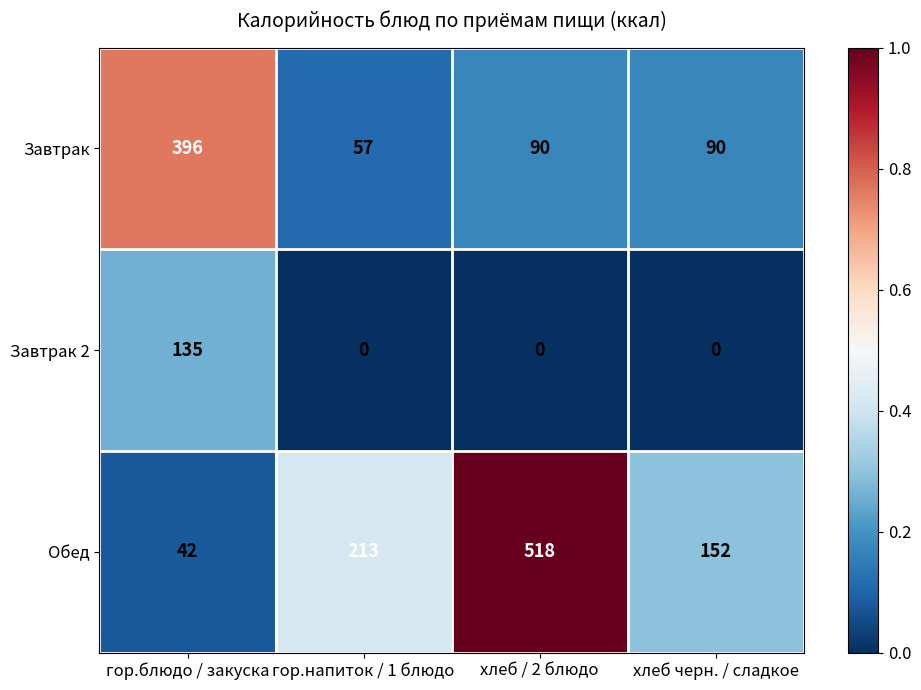

Which series changed the most between гор.блюдо / закуска and хлеб черн. / сладкое?

Завтрак